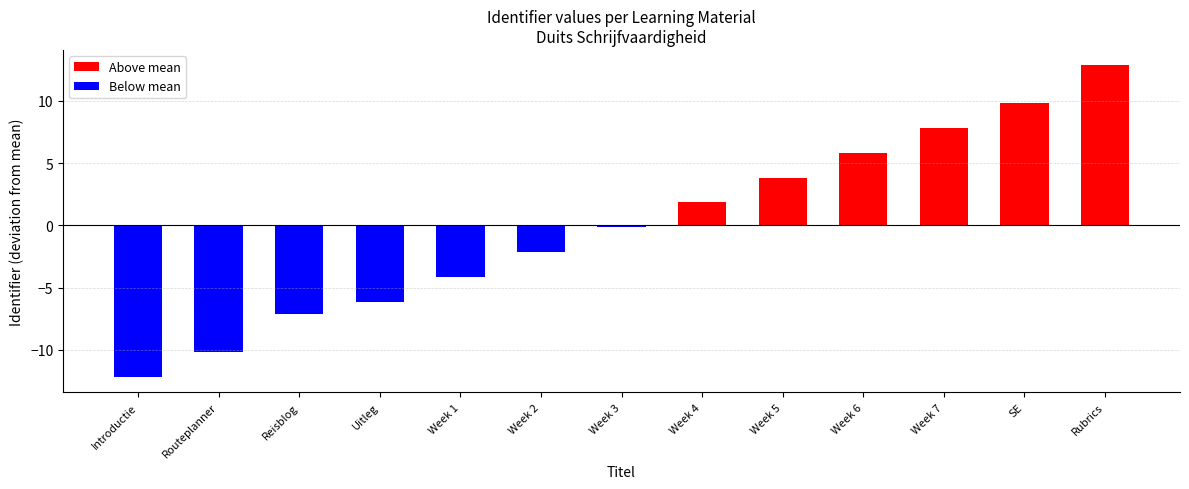

The chart shows a value of -4.2 at Week 1. True or false?

True